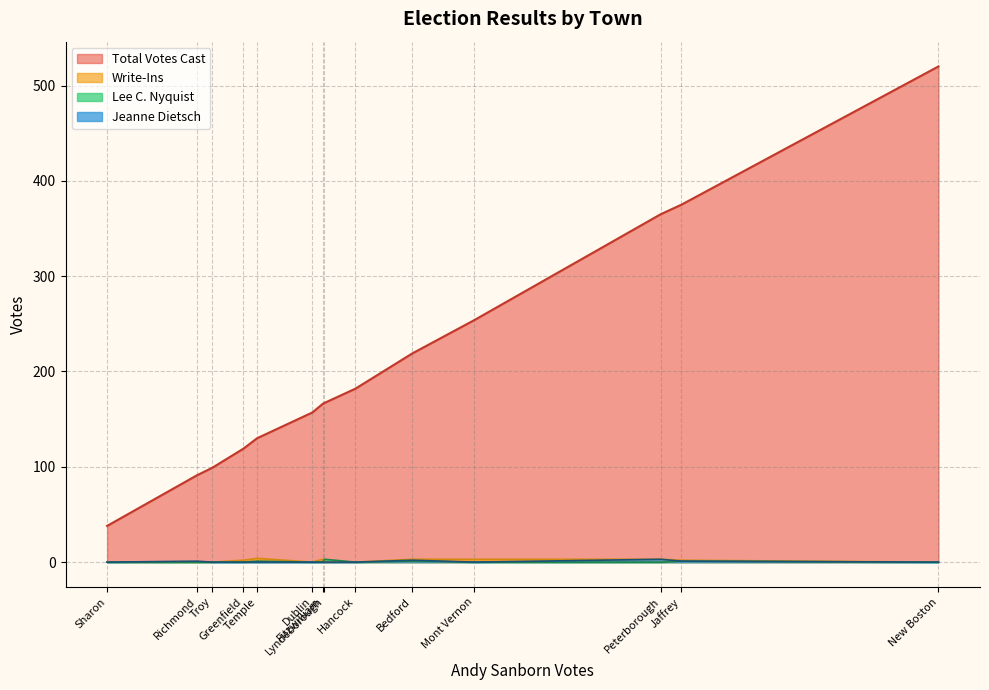

How many lines are shown in the chart?

4